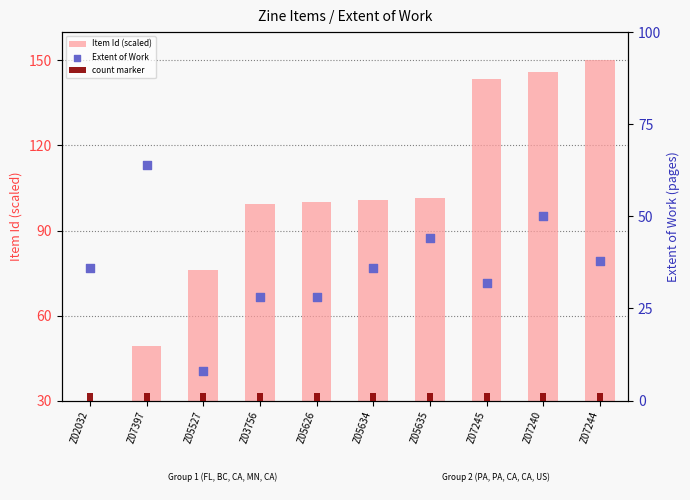

What is the total value across all series at Z05634?

138.8